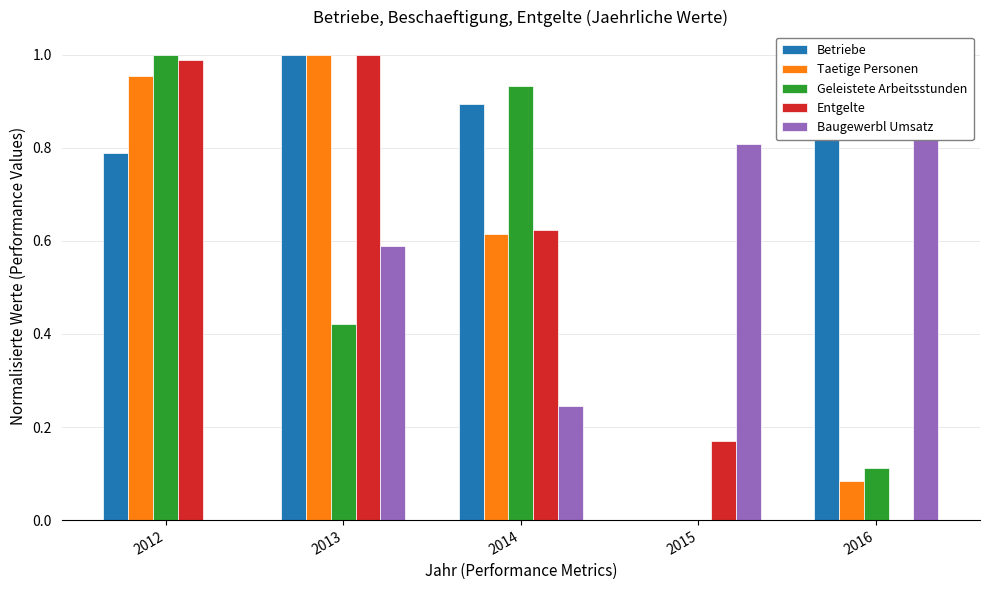

Is the value of Baugewerbl Umsatz at 2014 greater than the value of Geleistete Arbeitsstunden at 2015?

Yes